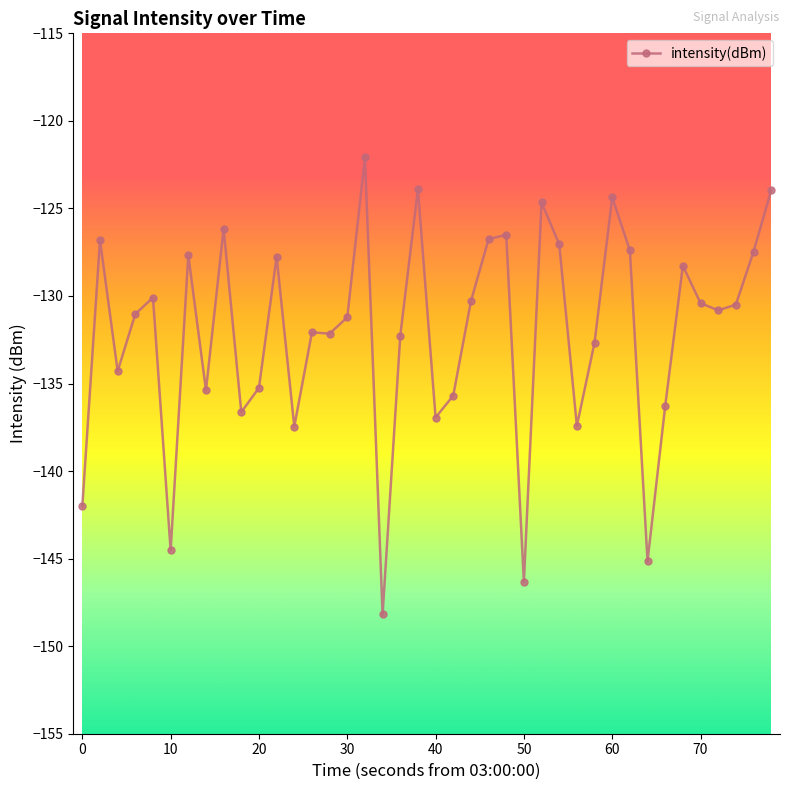

What is the value of the 18th point from the left?

-148.2